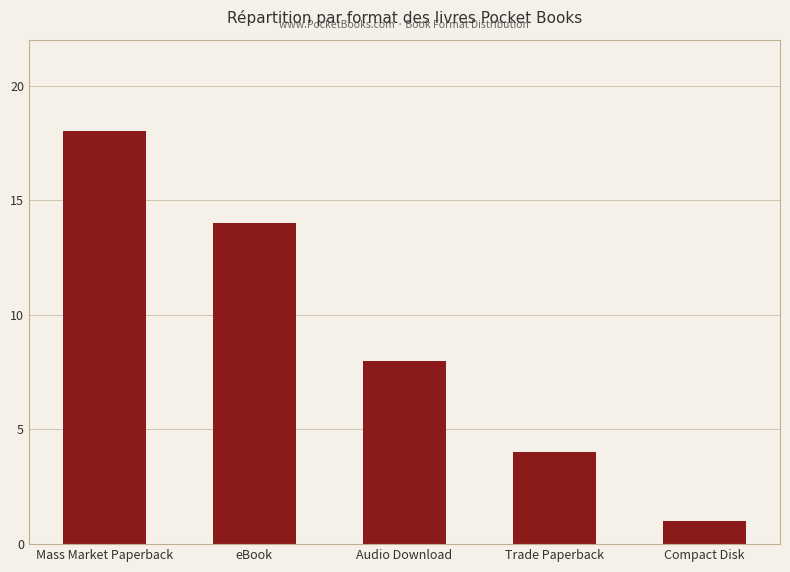

How many bars are there in total?

5